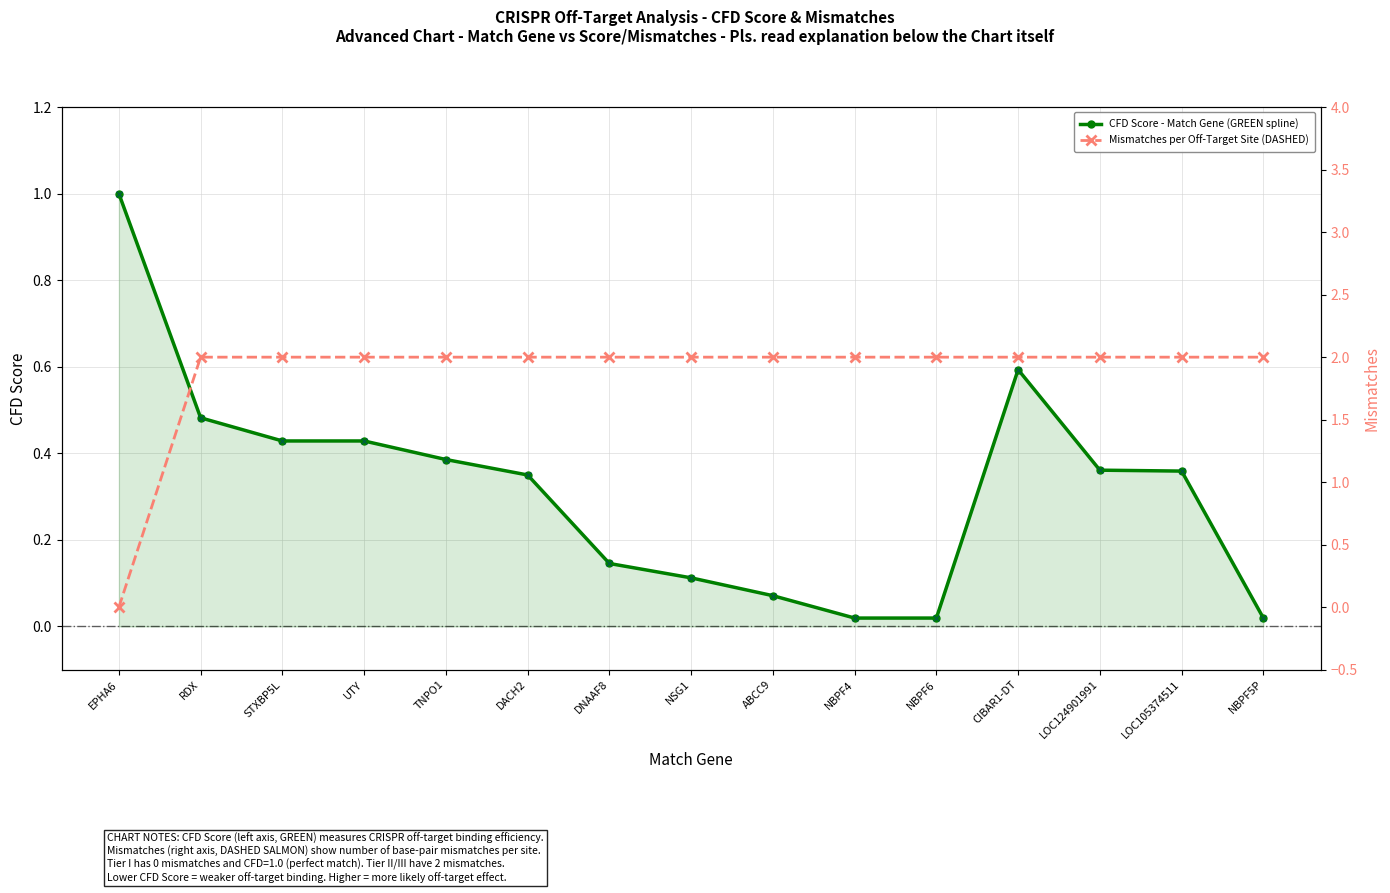

Which series has the largest Y range (max minus min)?

Mismatches